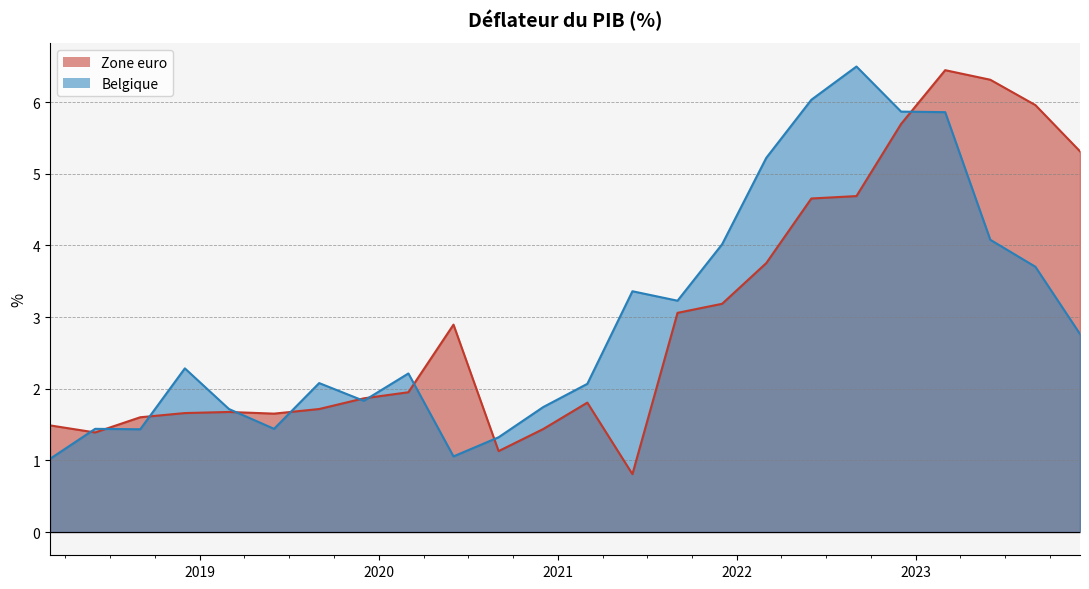

After their last crossing, which series has the higher values: Zone euro or Belgique?

Zone euro